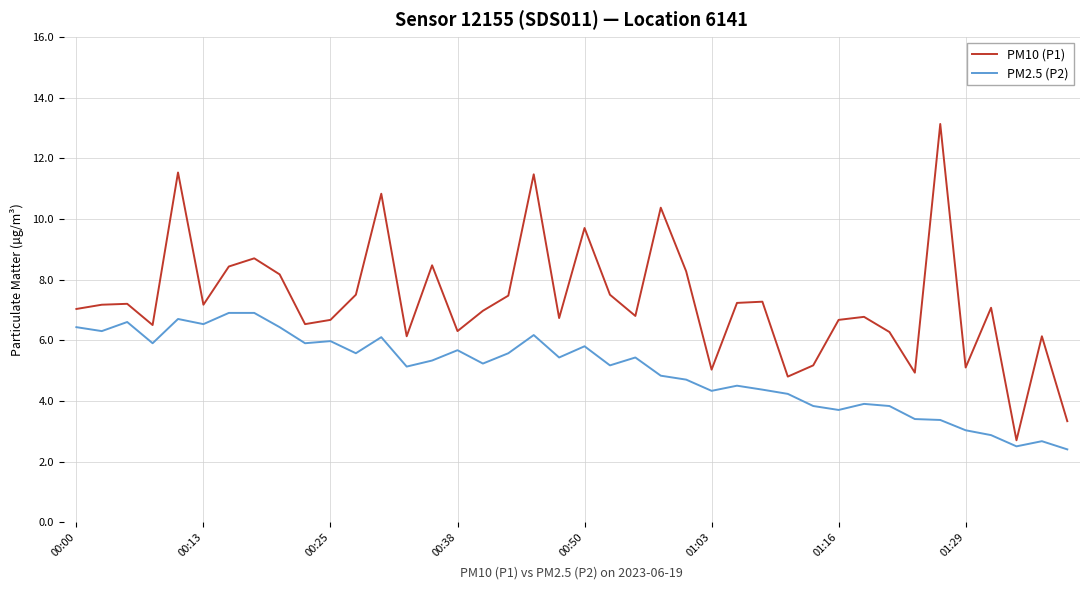

What is the difference between the maximum and minimum values in the PM2.5 (P2) series?

4.5